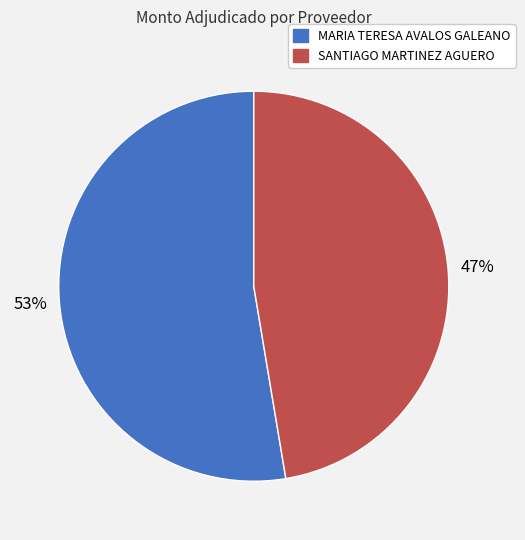

Is there any slice that represents more than half of the pie?

Yes